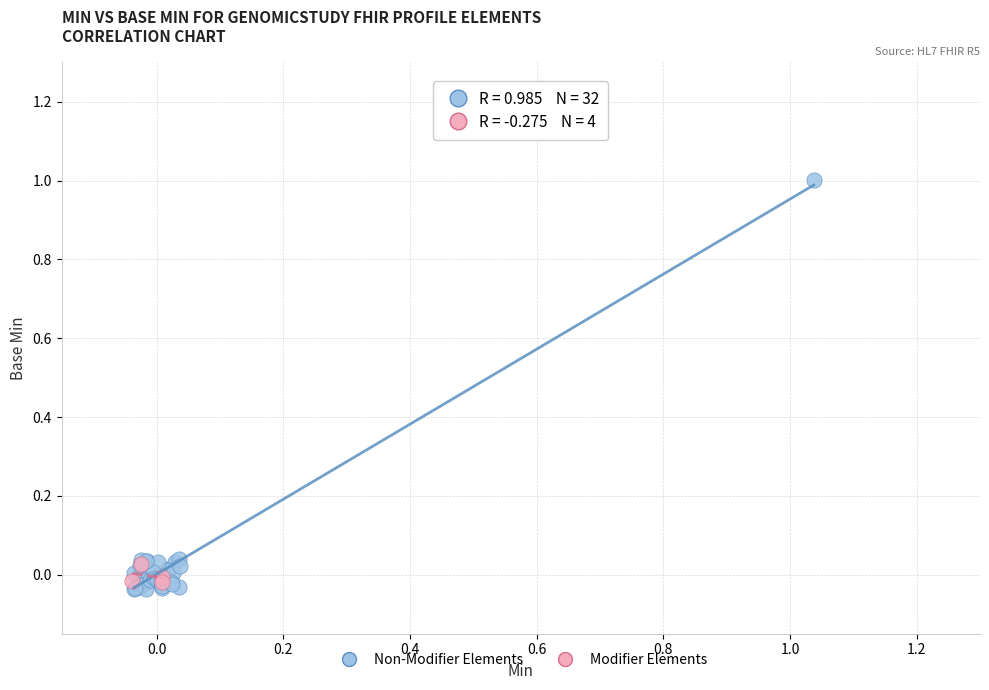

Which series has the largest Y range (max minus min)?

Non-Modifier Elements